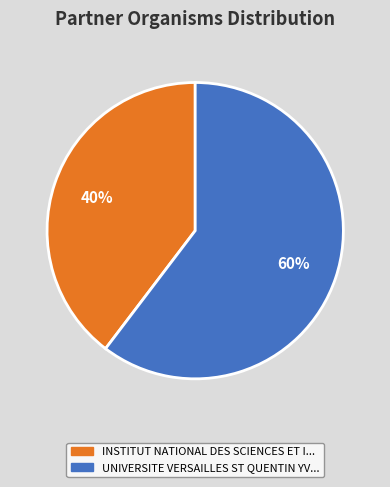

To the nearest percent, what is the average slice percentage?

50%